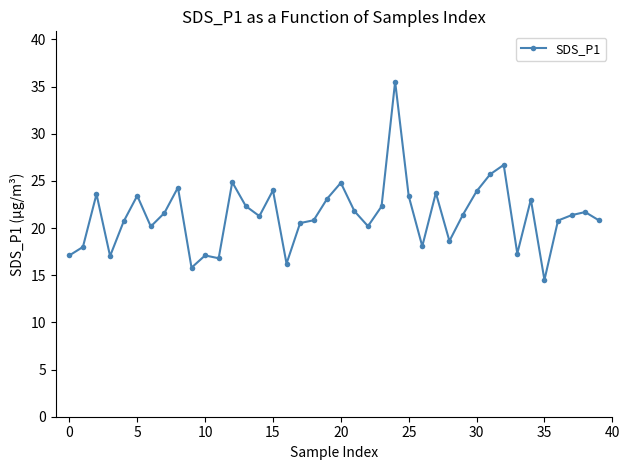

True or false: the data has more than 2 interior local peaks.

True